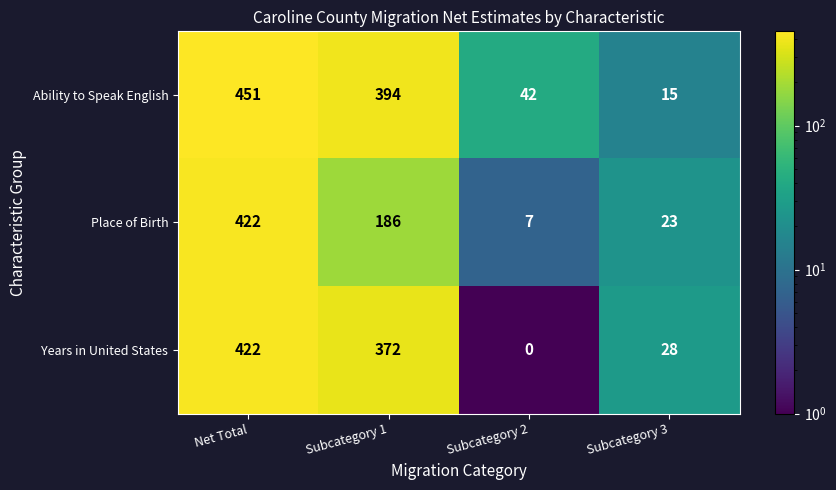

At how many categories does at least one series exceed 130?

2